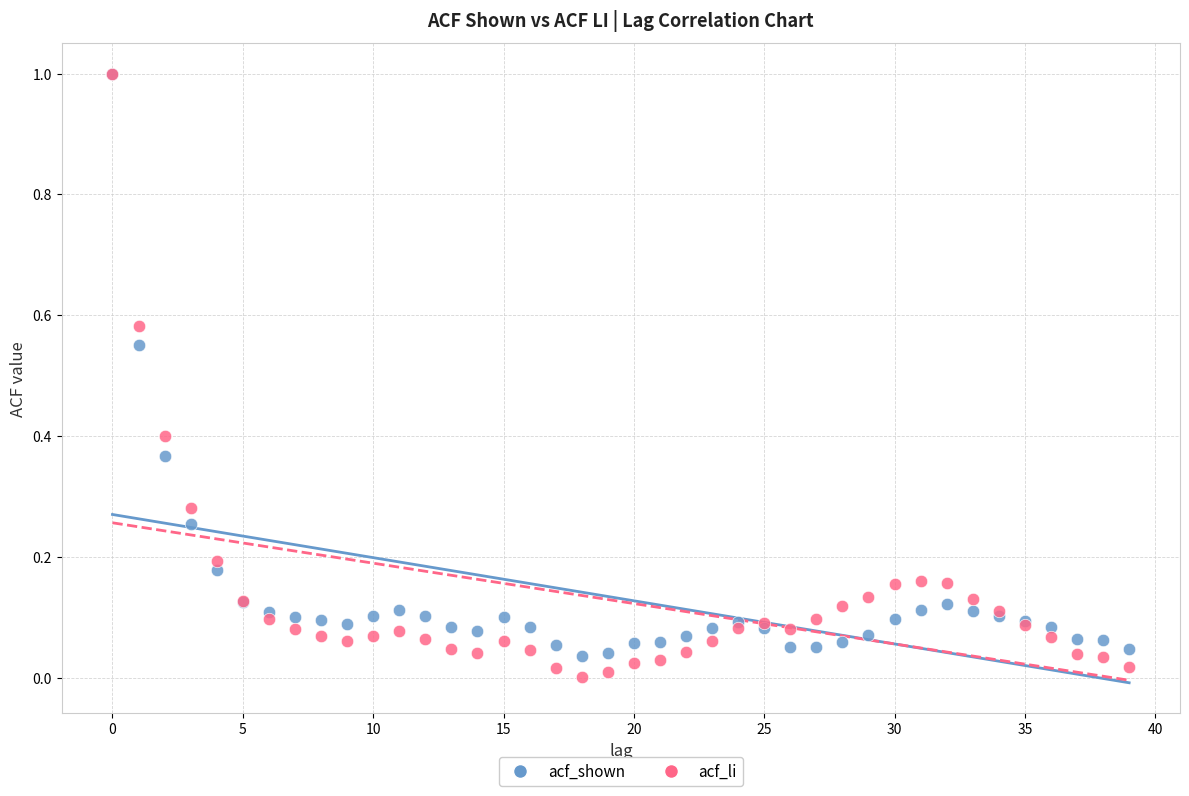

What are all the series names shown in the legend?

acf_shown, acf_li